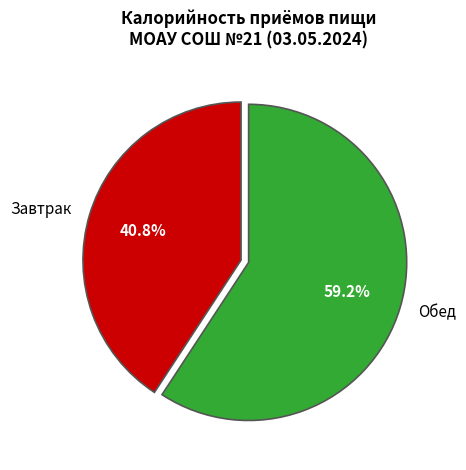

Is it true that Завтрак is 54% of the pie?

False